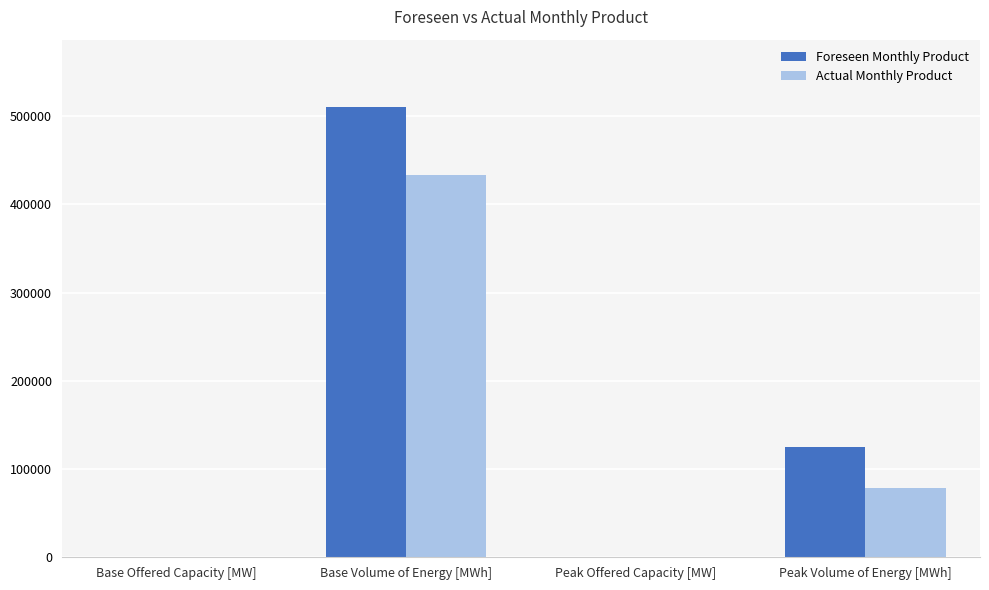

Which series changed the most between Base Offered Capacity [MW] and Peak Volume of Energy [MWh]?

Foreseen Monthly Product